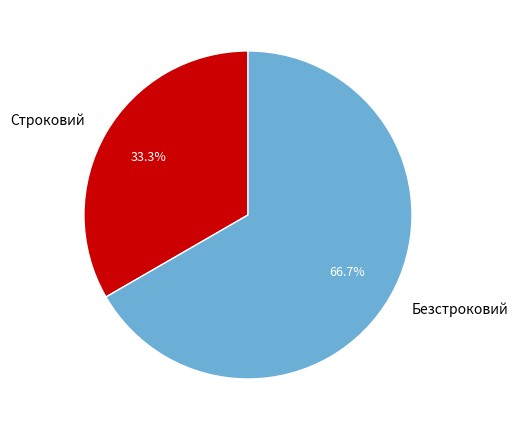

Which category has the biggest portion of the pie?

Безстроковий